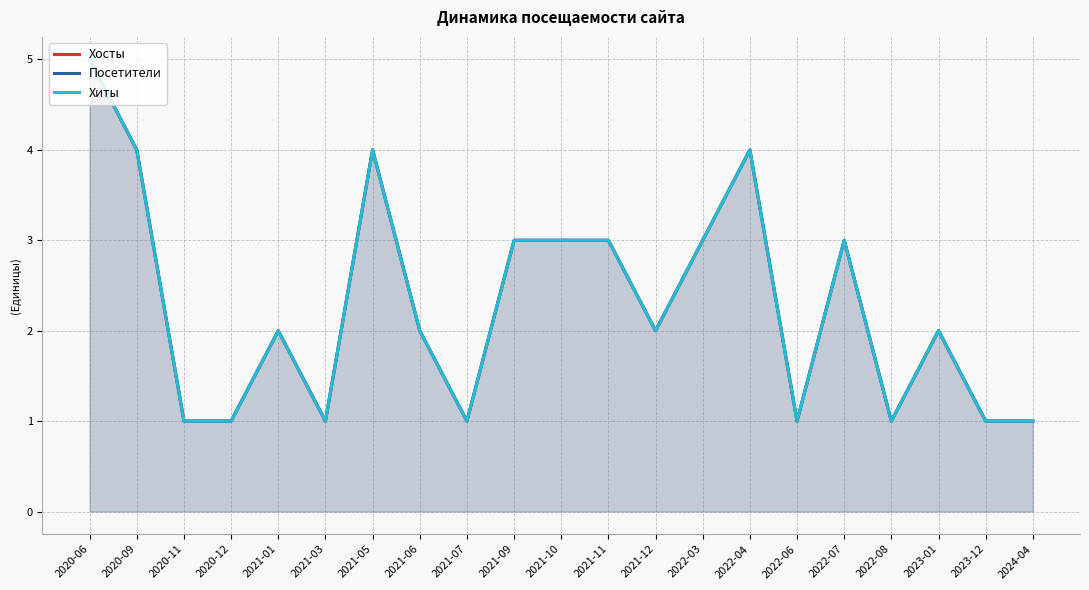

What is the label of the 10th point from the left?

2021-09